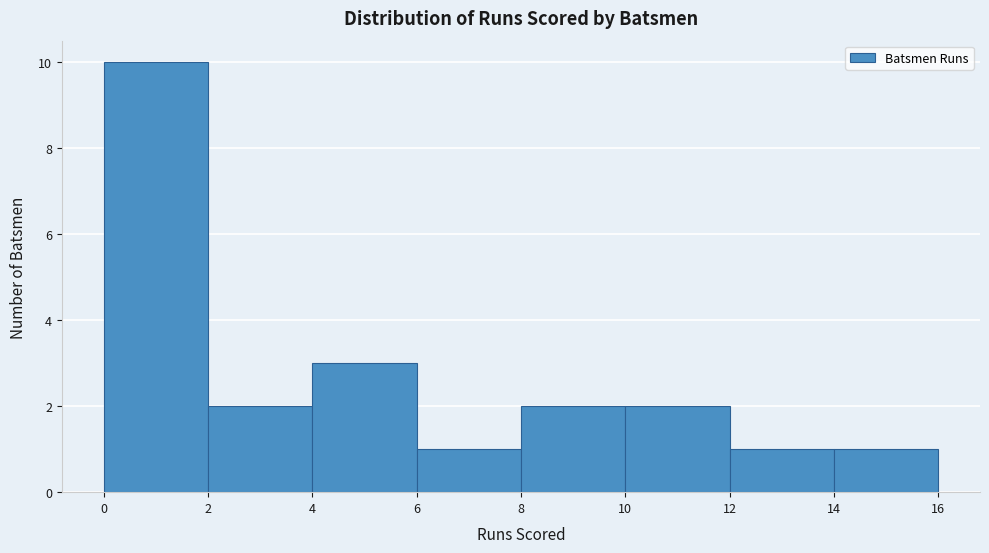

Reading left to right, transcribe this chart: for each bar, give the range it covers on the x-axis and its height. The values are not printed on the chart, so give them approximately, as read against the axis.

0 to 2: 10
2 to 4: 2
4 to 6: 3
6 to 8: 1
8 to 10: 2
10 to 12: 2
12 to 14: 1
14 to 16: 1